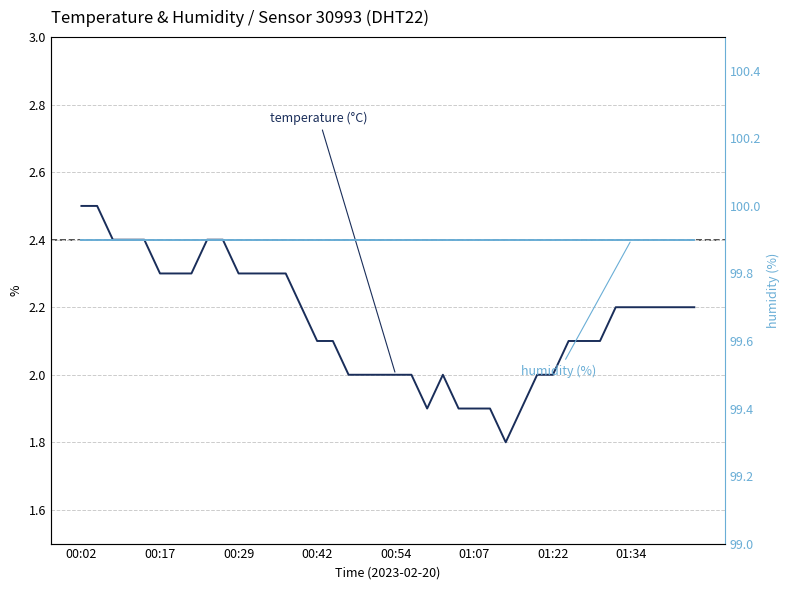

At which category is the sum across all series the highest?

00:02